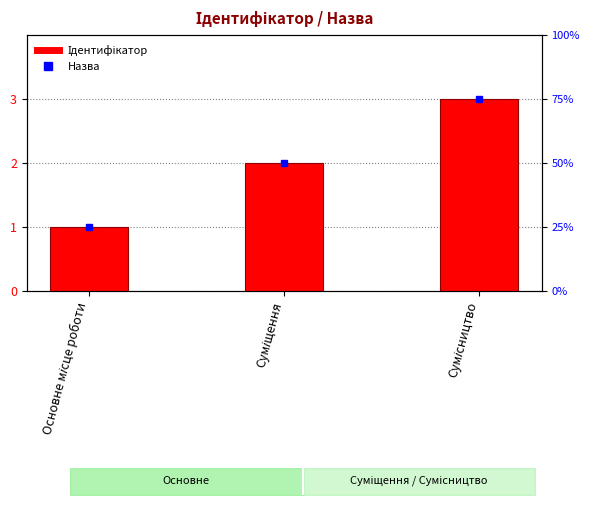

What is the difference between the second highest and minimum values?

1